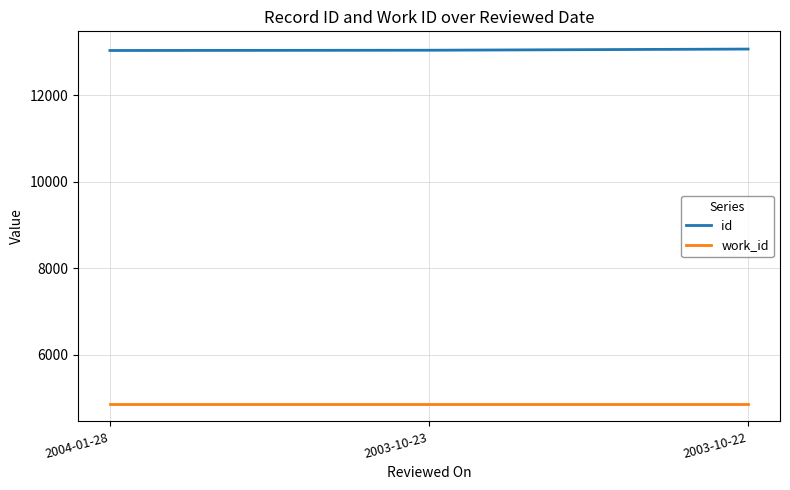

What is the total value across all series at 2004-01-28?

17910